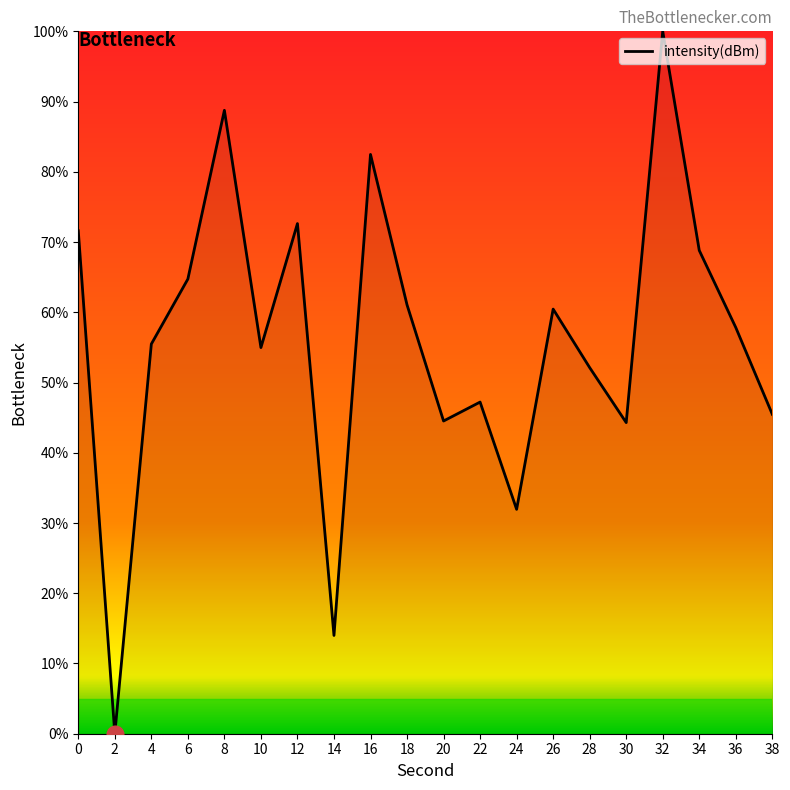

True or false: the data shows 44.3 at 30.

True